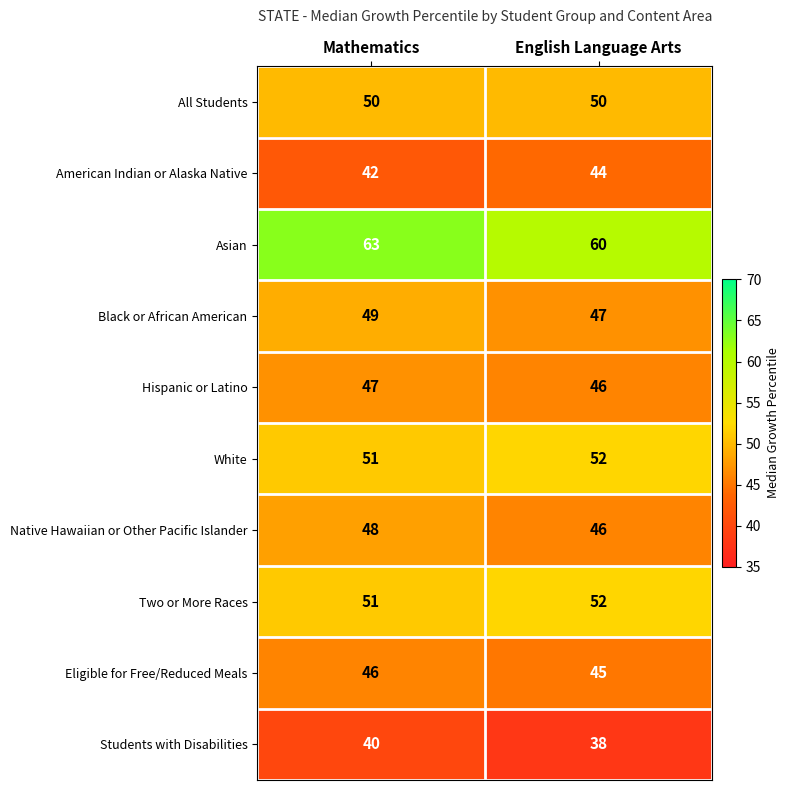

Reading left to right, list all the values displayed in this chart.

All Students: 50	50
American Indian or Alaska Native: 42	44
Asian: 63	60
Black or African American: 49	47
Hispanic or Latino: 47	46
White: 51	52
Native Hawaiian or Other Pacific Islander: 48	46
Two or More Races: 51	52
Eligible for Free/Reduced Meals: 46	45
Students with Disabilities: 40	38